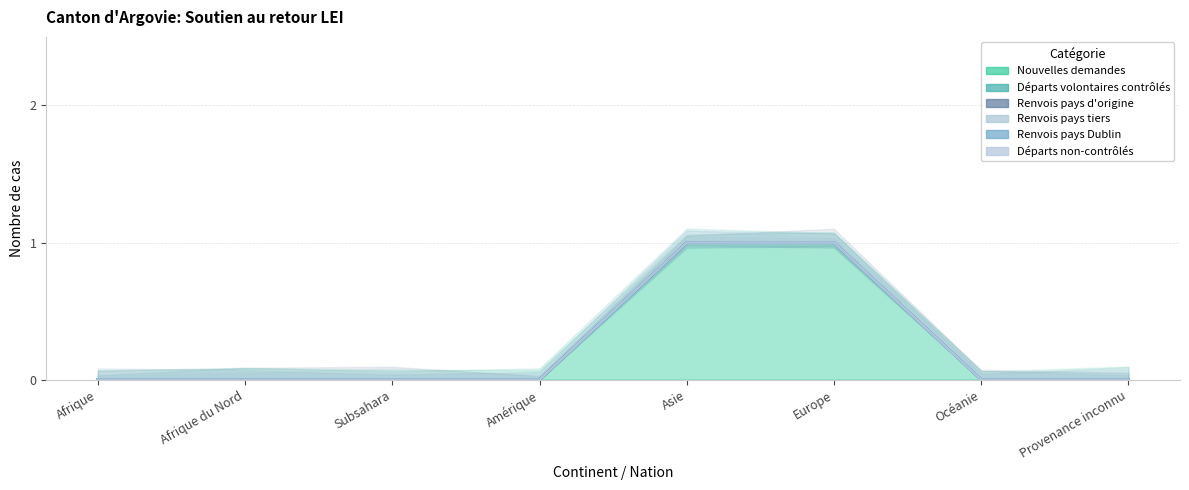

Reading right to left, what are all the values shown in this chart?

Nouvelles demandes: 0	0	1	1	0	0	0	0
Départs volontaires contrôlés: 0	0	0	0	0	0	0	0
Renvois pays d'origine: 0	0	0	0	0	0	0	0
Renvois pays tiers: 0	0	0	0	0	0	0	0
Renvois pays Dublin: 0	0	0	0	0	0	0	0
Départs non-contrôlés: 0	0	0	0	0	0	0	0